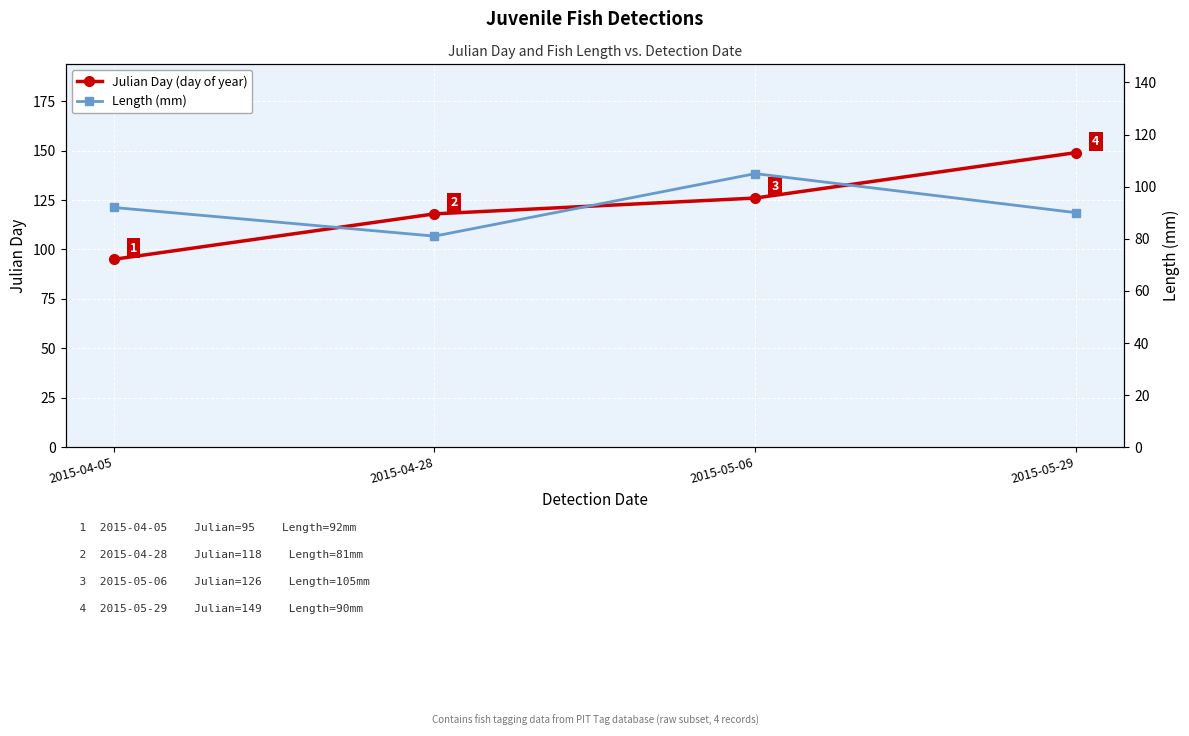

What is the value of the Length (mm) point at the 1st from the left?

92